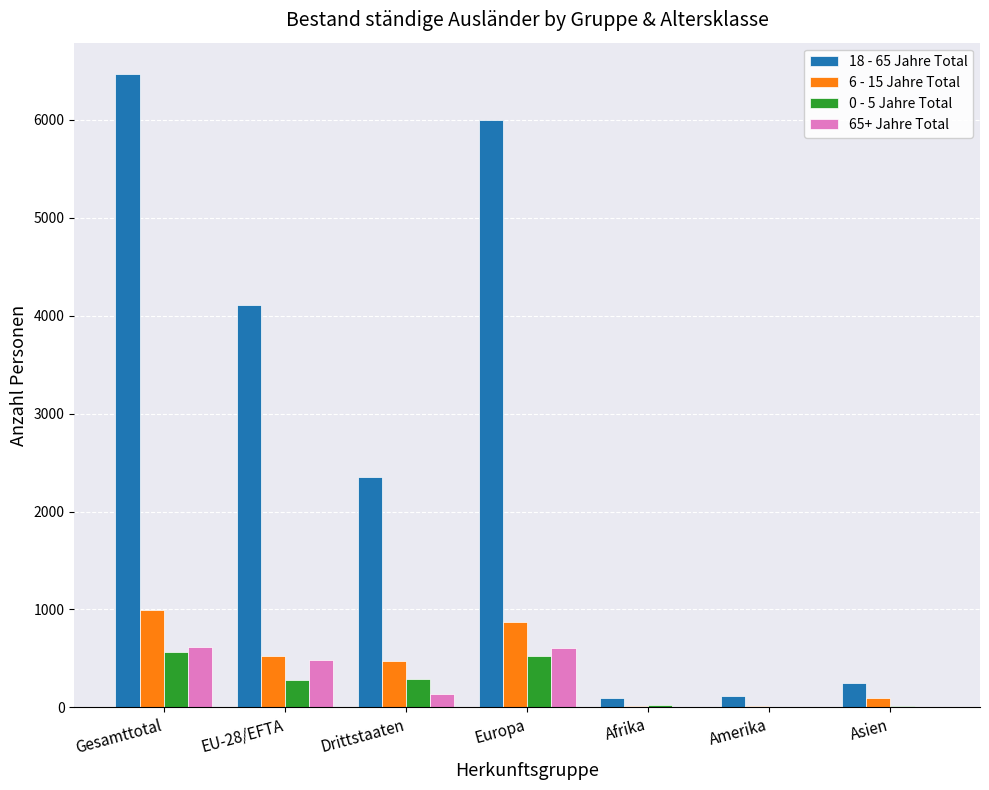

Is it true that 6 - 15 Jahre Total equals 519 at Europa?

False